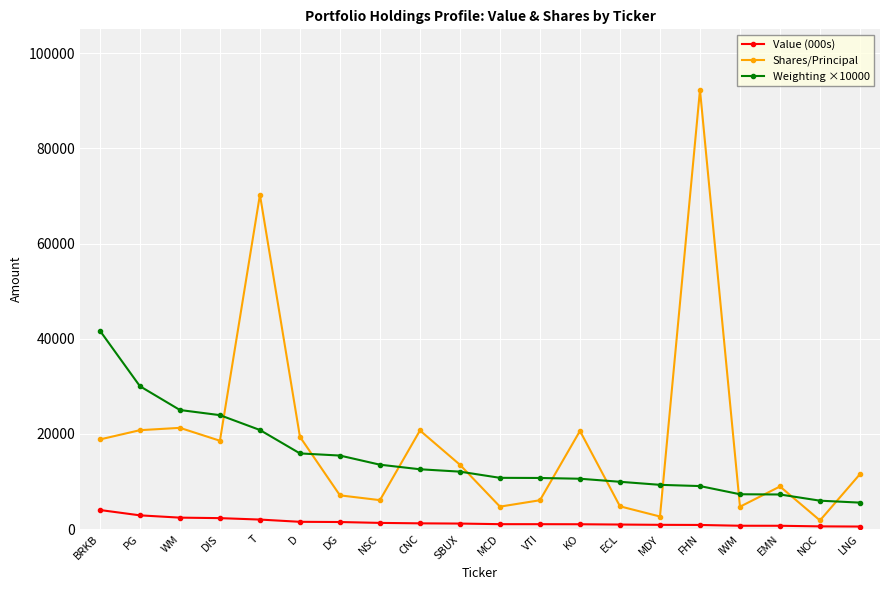

What is the total value across all series at WM?

48698.0